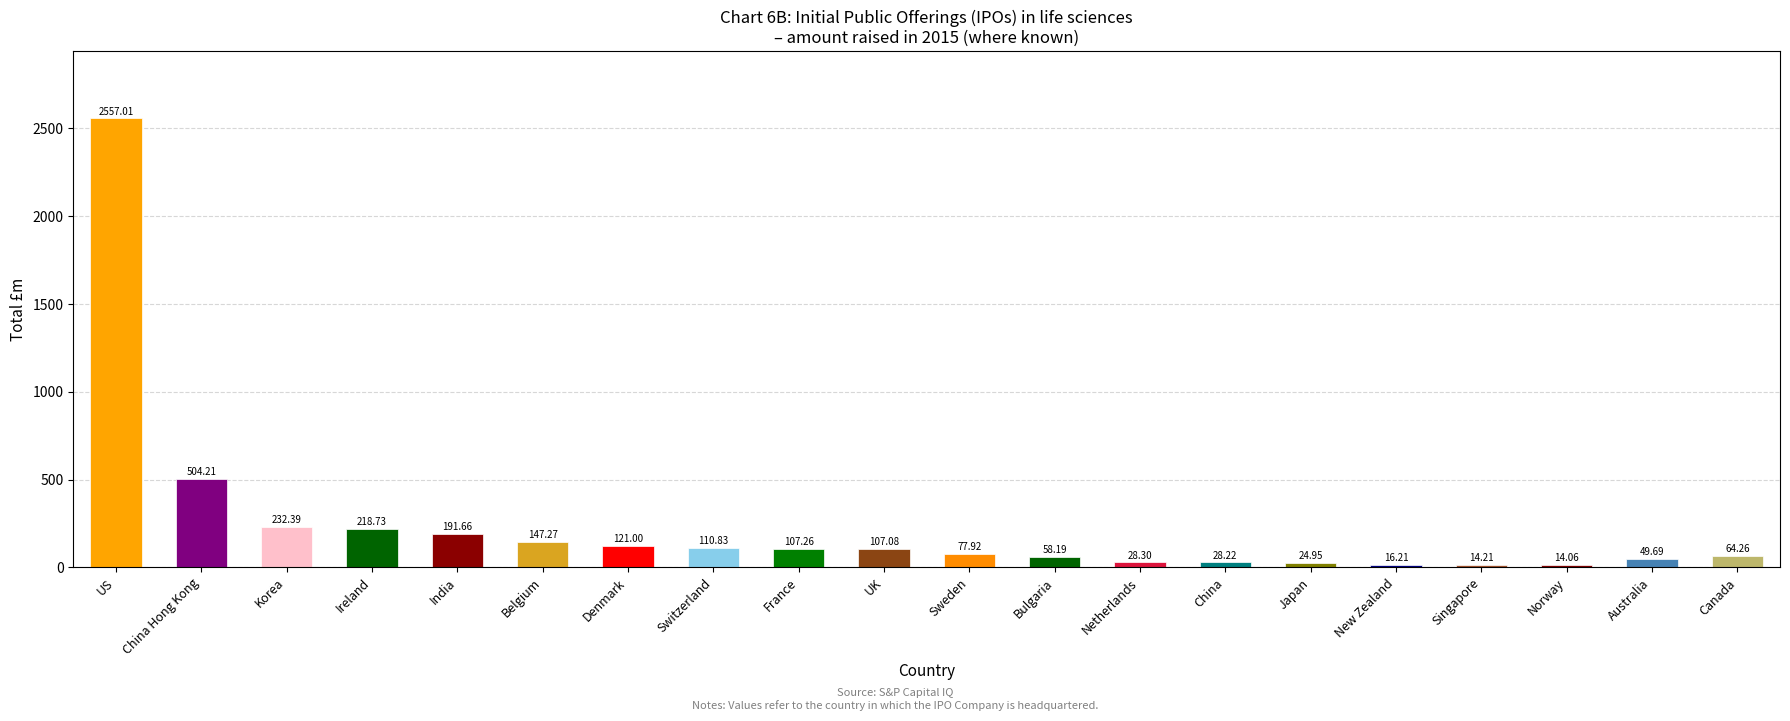

What is the sum of the values at Denmark and China Hong Kong?

625.2